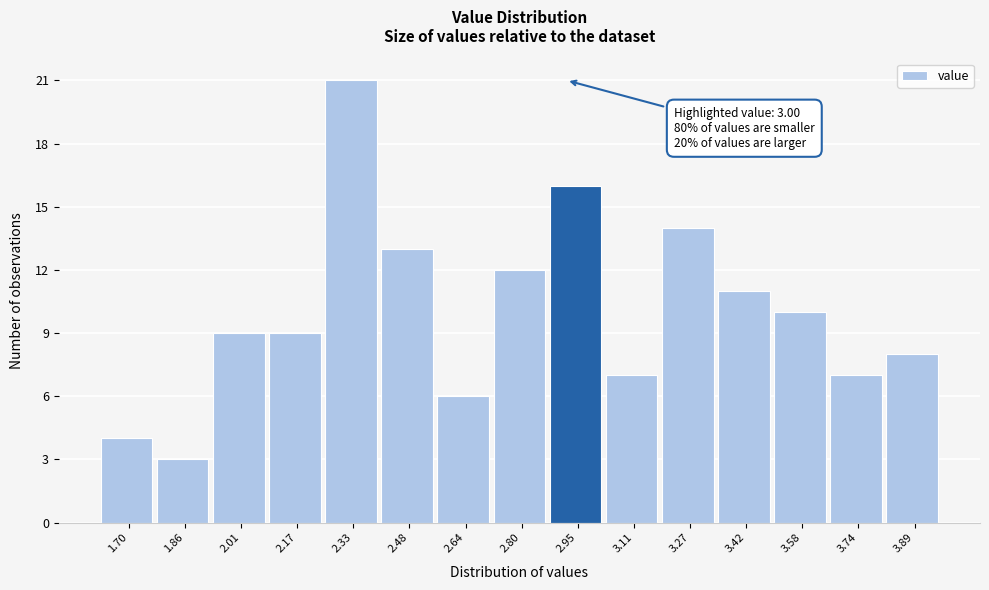

Reading left to right, what are all the values shown in this chart?

1.70=4	1.86=3	2.01=9	2.17=9	2.33=21	2.48=13	2.64=6	2.80=12	2.95=16	3.11=7	3.27=14	3.42=11	3.58=10	3.74=7	3.89=8